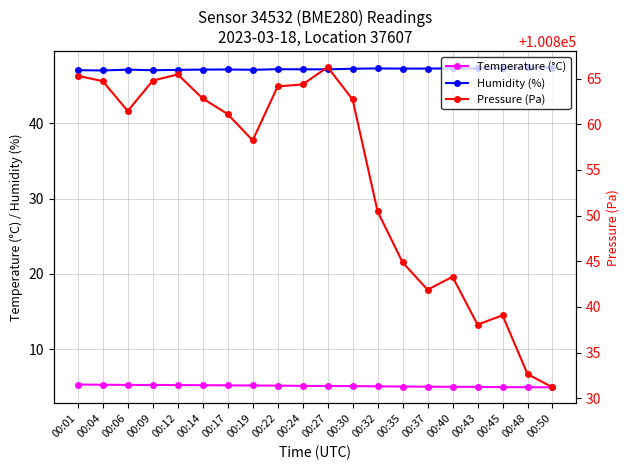

How many series are shown in this chart?

3